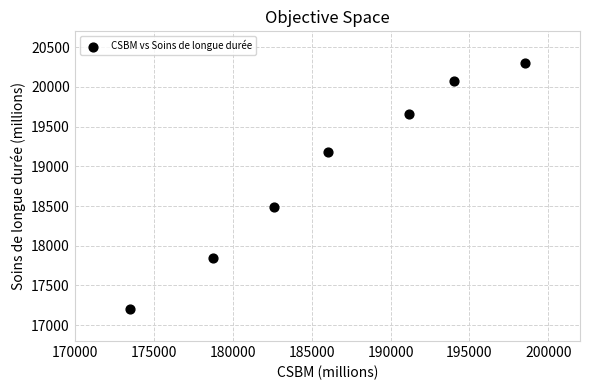

What Y value in the scatter plot is closest to 18750?

18491.1